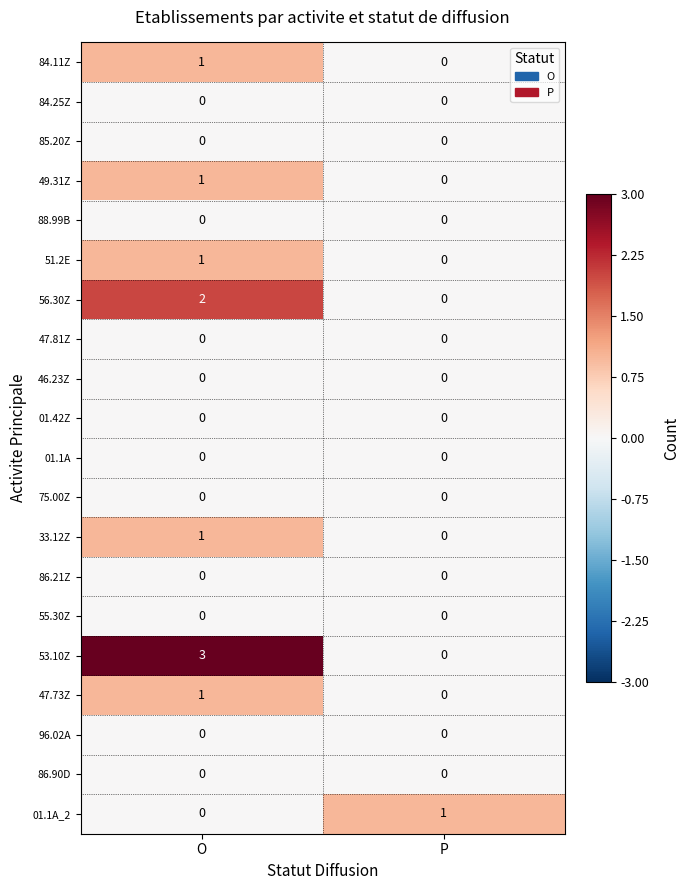

Which series changed the most between O and P?

53.10Z